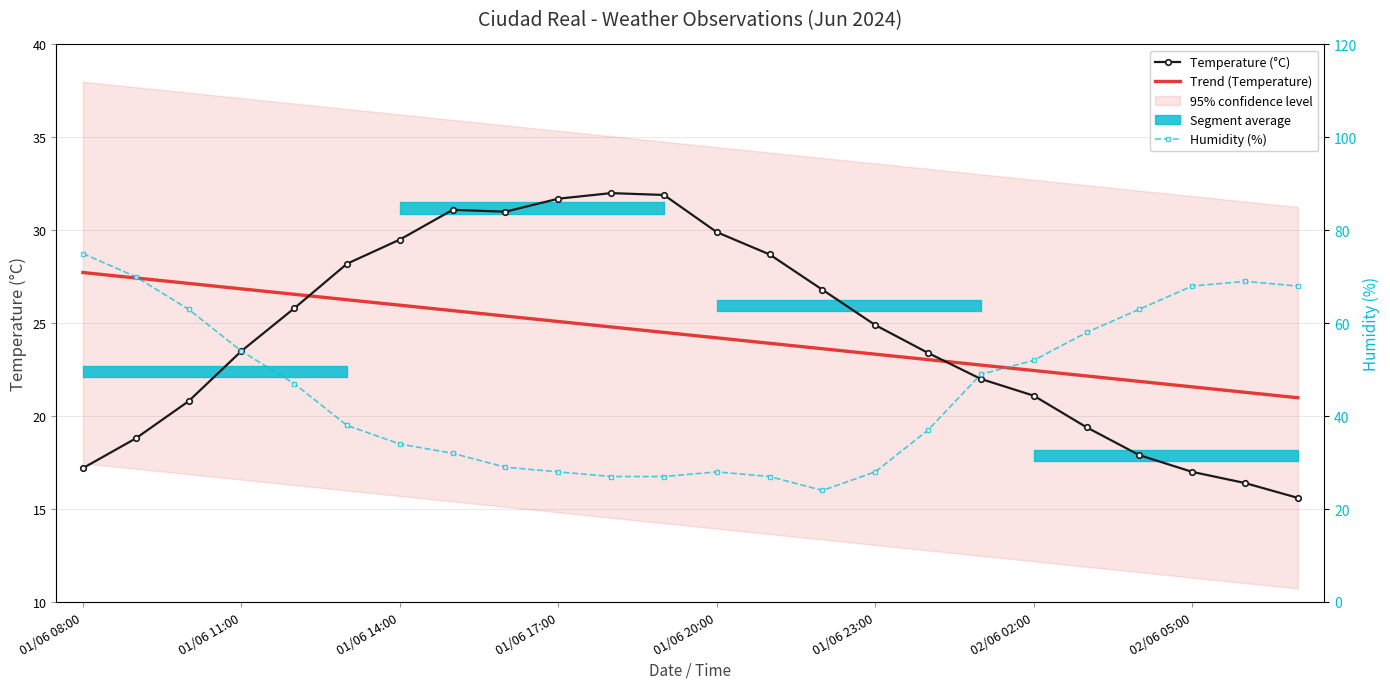

At how many categories does at least one series exceed 43?

12